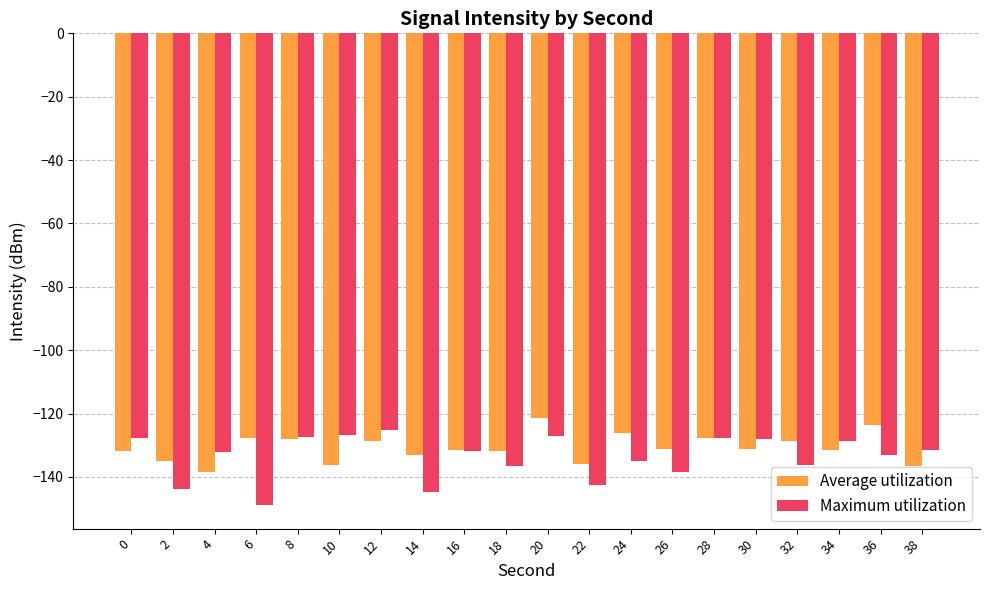

What is the difference between the highest and lowest values at 26?

7.3